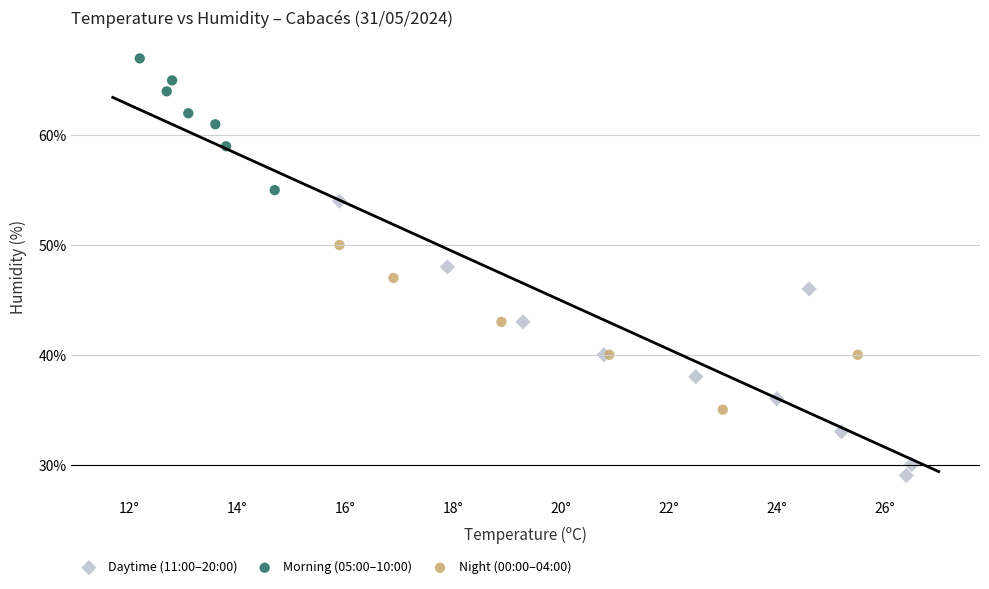

Which series has the largest Y range (max minus min)?

Daytime (11:00–20:00)